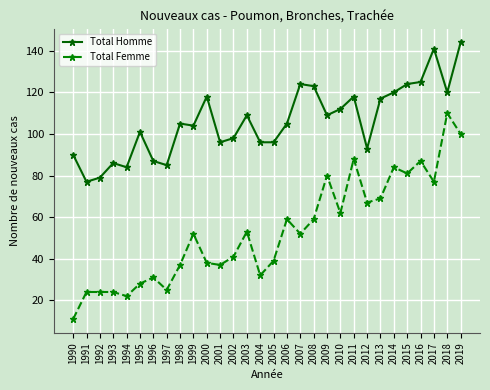

What is the difference between the maximum and minimum values in the Total Femme series?

99